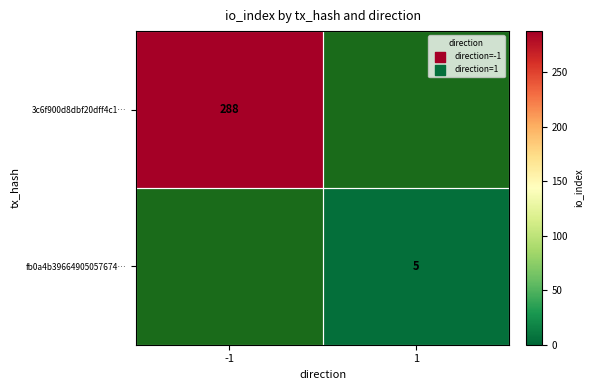

The 3c6f900d8dbf20dff4c1… series shows 445 at -1. True or false?

False